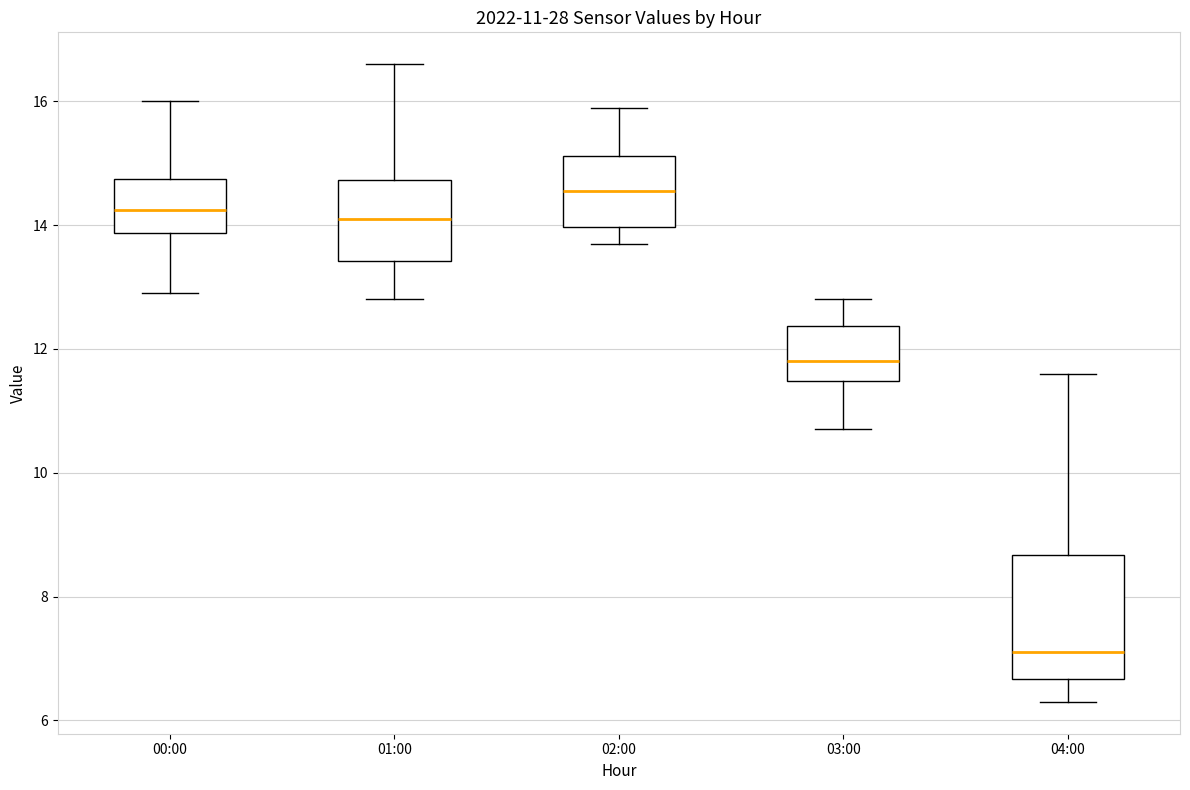

Which box is the tallest, from its lower edge to its upper edge?

04:00